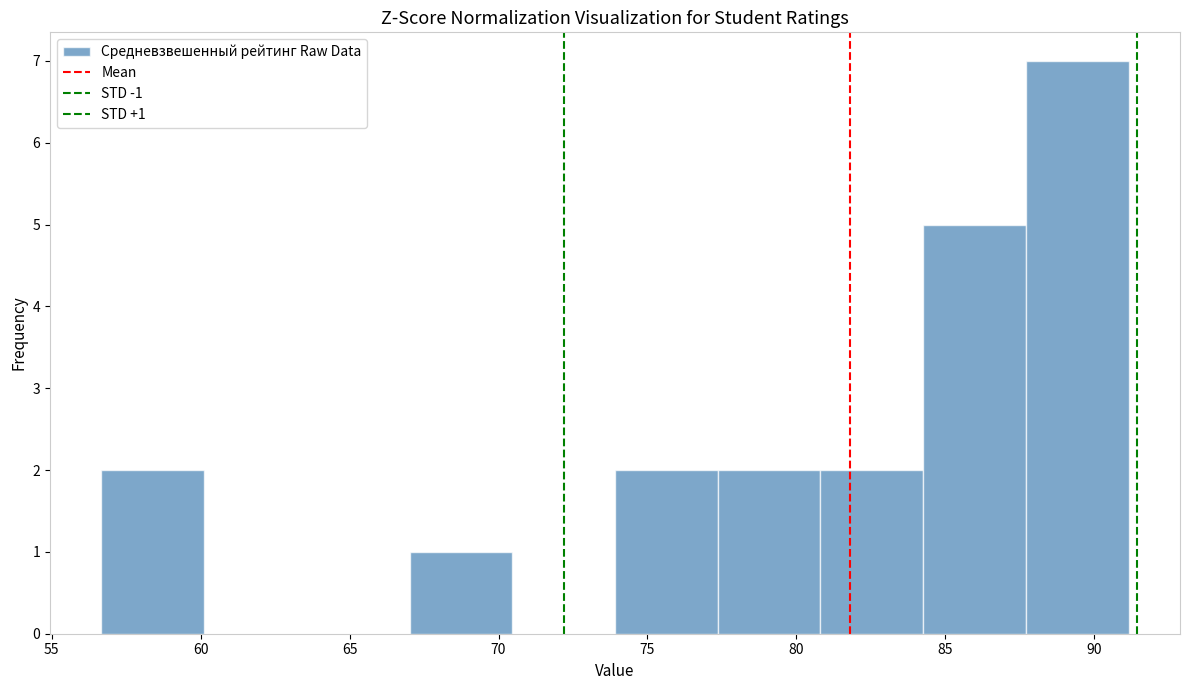

Which range on the x-axis has the tallest bar?

87.5 to 91.0